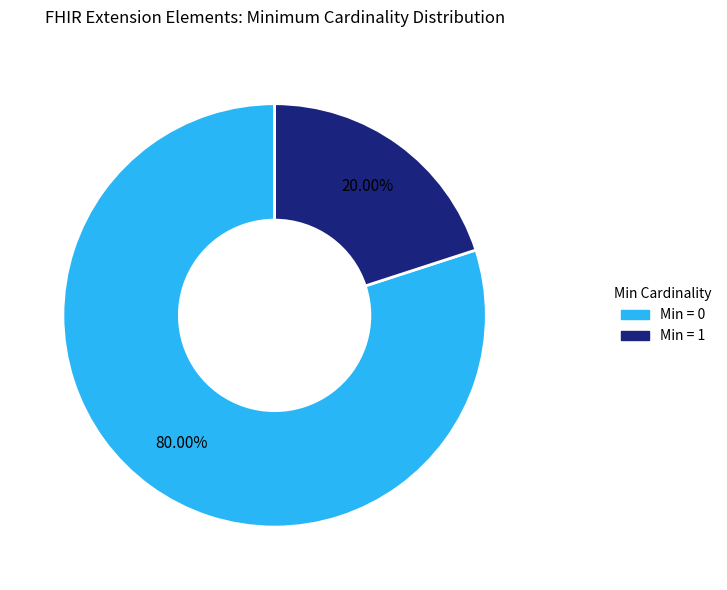

Is there any slice that represents more than half of the pie?

Yes